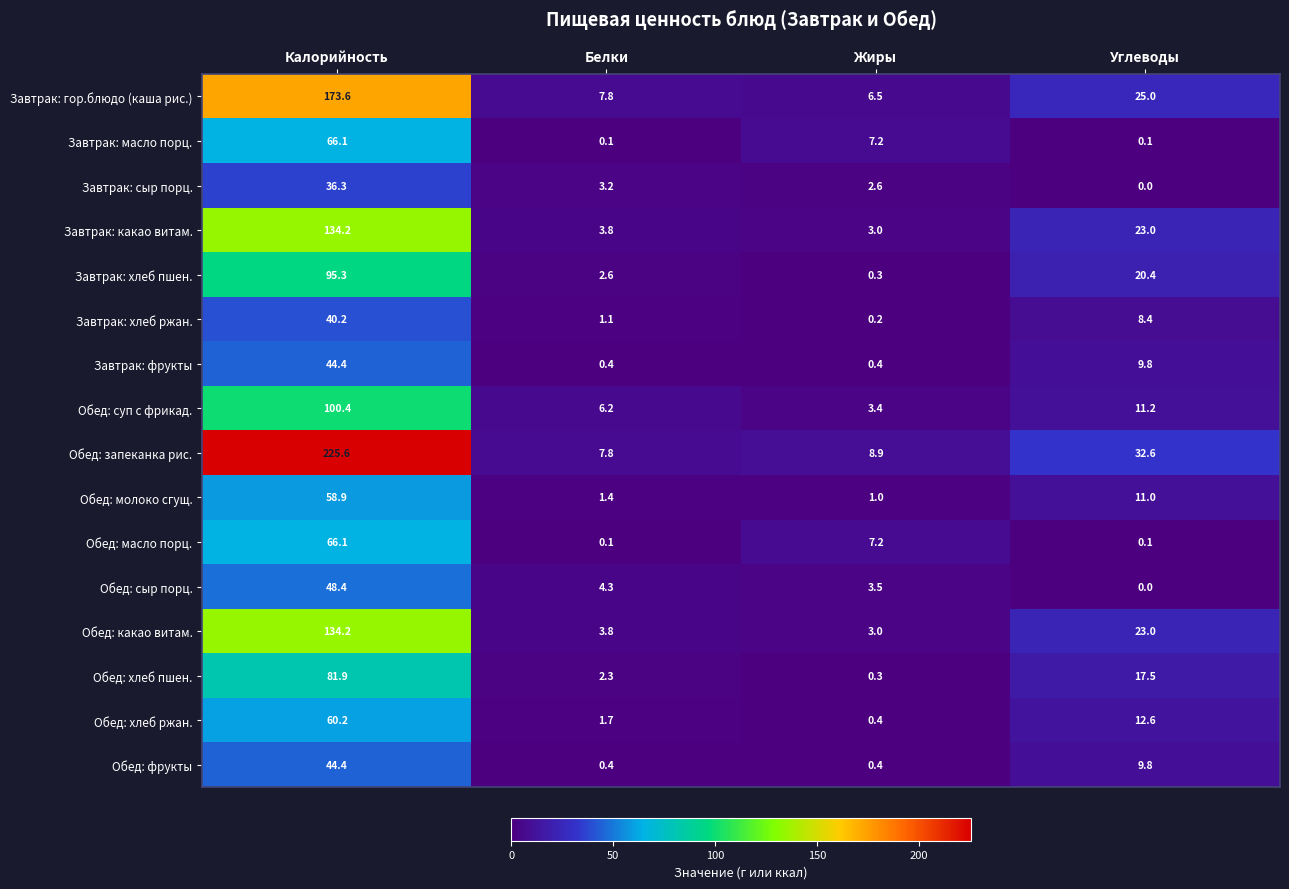

What is the difference between the Завтрак: хлеб ржан. values at Углеводы and Калорийность?

31.8